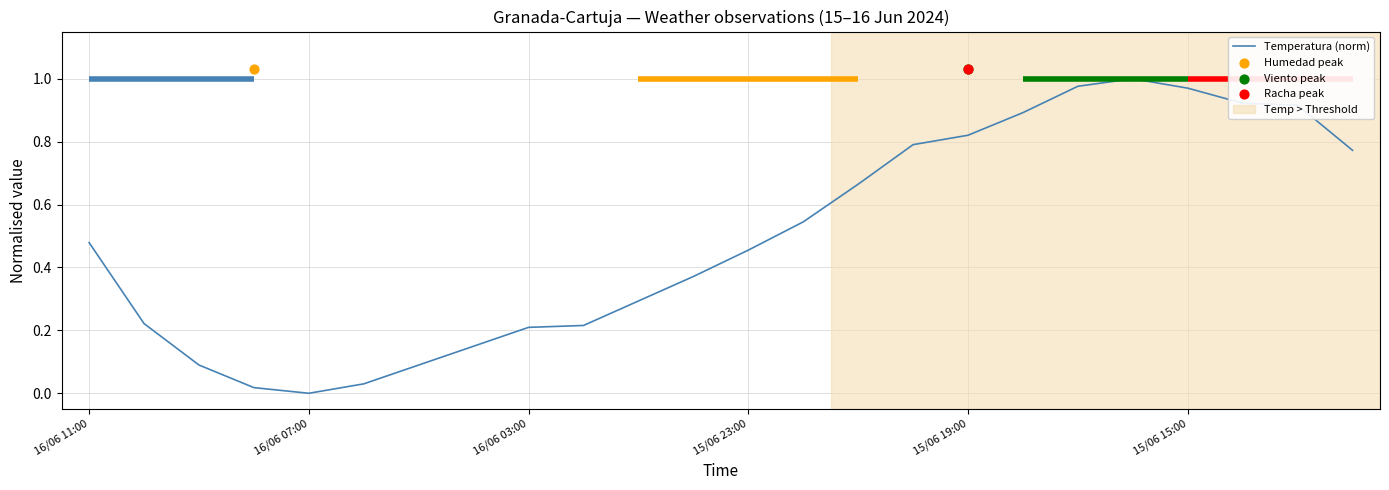

Which has a higher value, 10 or 14?

14